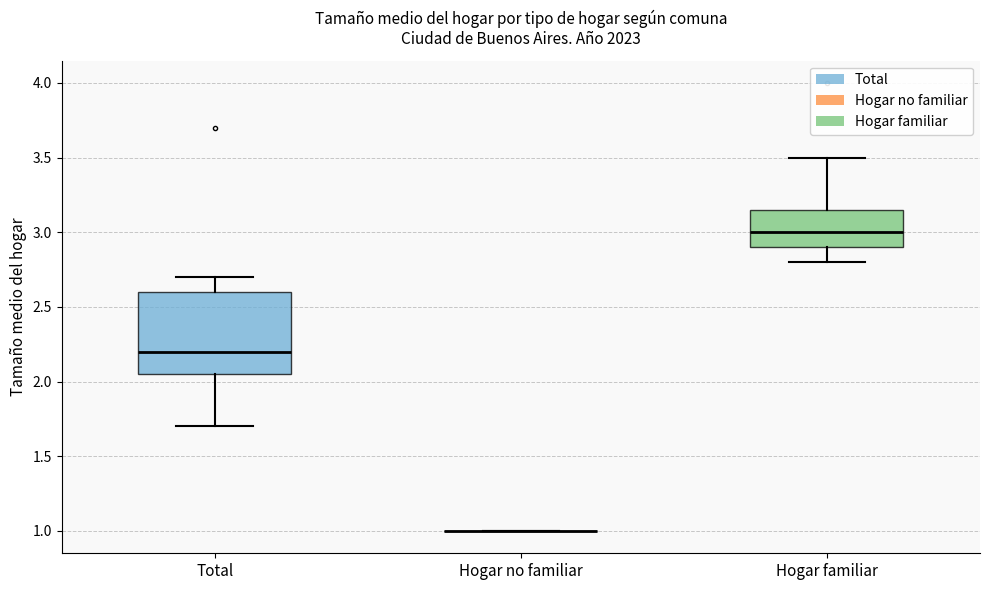

Reading left to right, transcribe this box plot: for each box, give where its median line is, the range the box spans, and where its two whiskers end, as read against the y-axis. The values are not printed on the chart, so give them approximately, as read against the axis.

Total: median 2.20, box 2.05 to 2.60, whiskers 1.70 to 2.70
Hogar no familiar: box collapsed to a line at 1.00, whiskers 1.00 to 1.00
Hogar familiar: median 3.00, box 2.90 to 3.15, whiskers 2.80 to 3.50